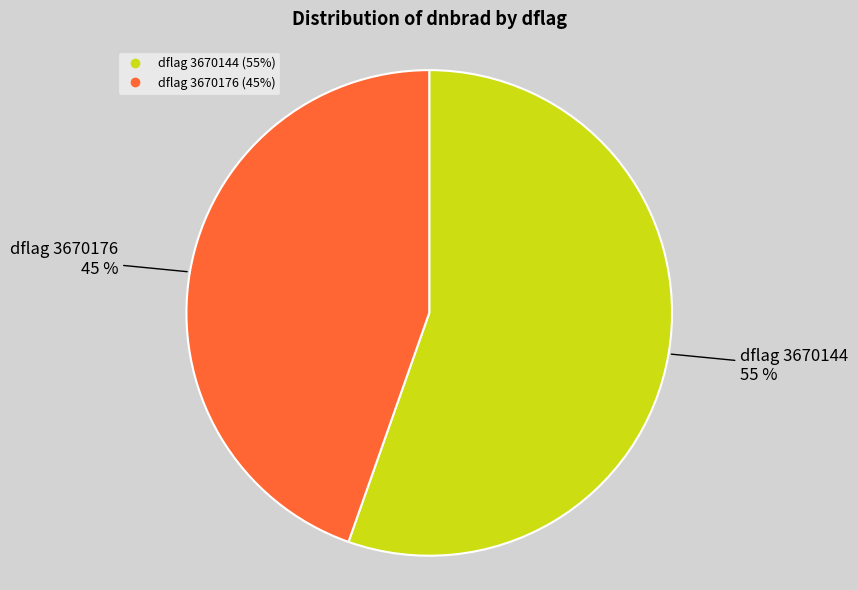

Is there a majority slice in this chart?

Yes